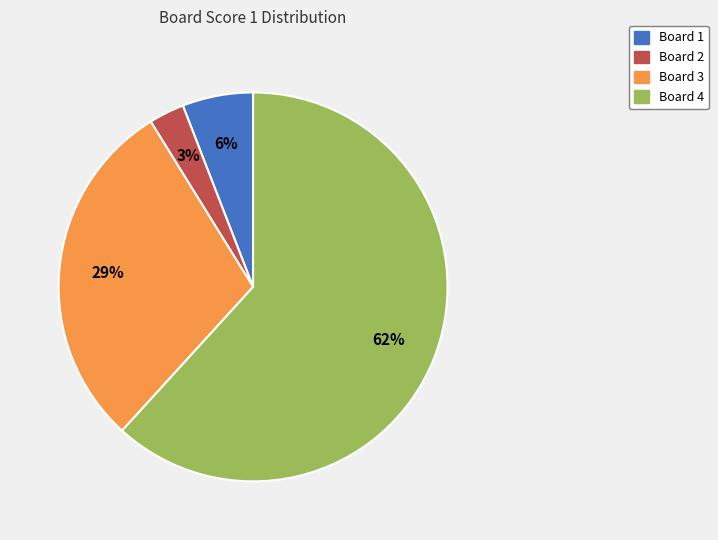

Which slice is the smallest?

Board 2